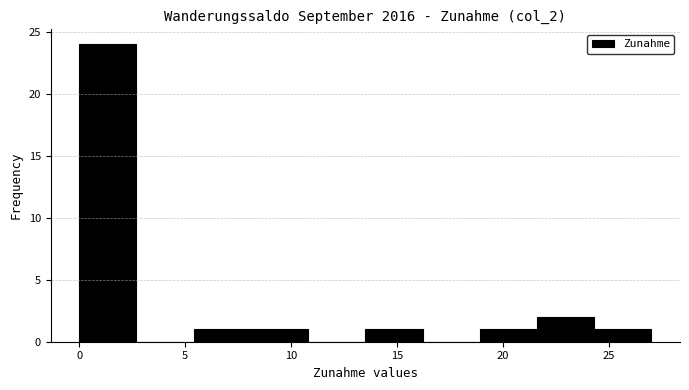

Which range on the x-axis has the tallest bar?

0.0 to 2.7